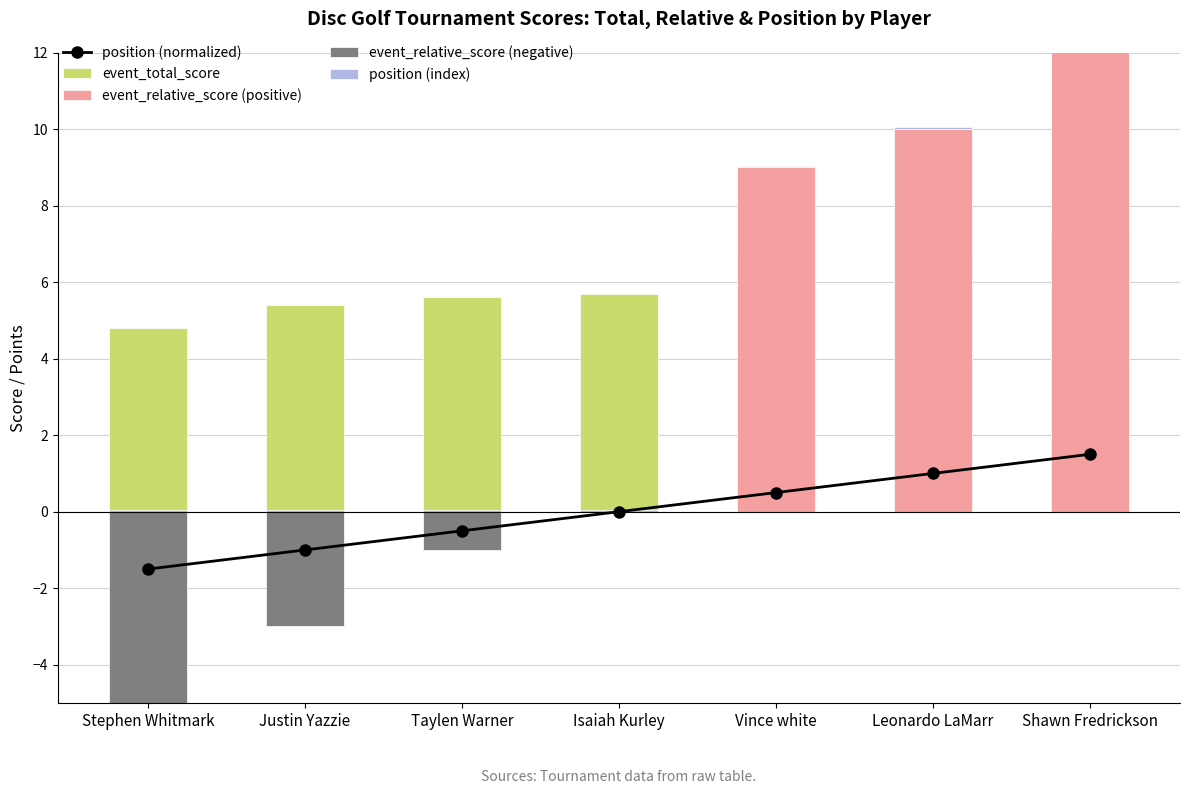

Which series has the largest total across all categories?

event_total_score